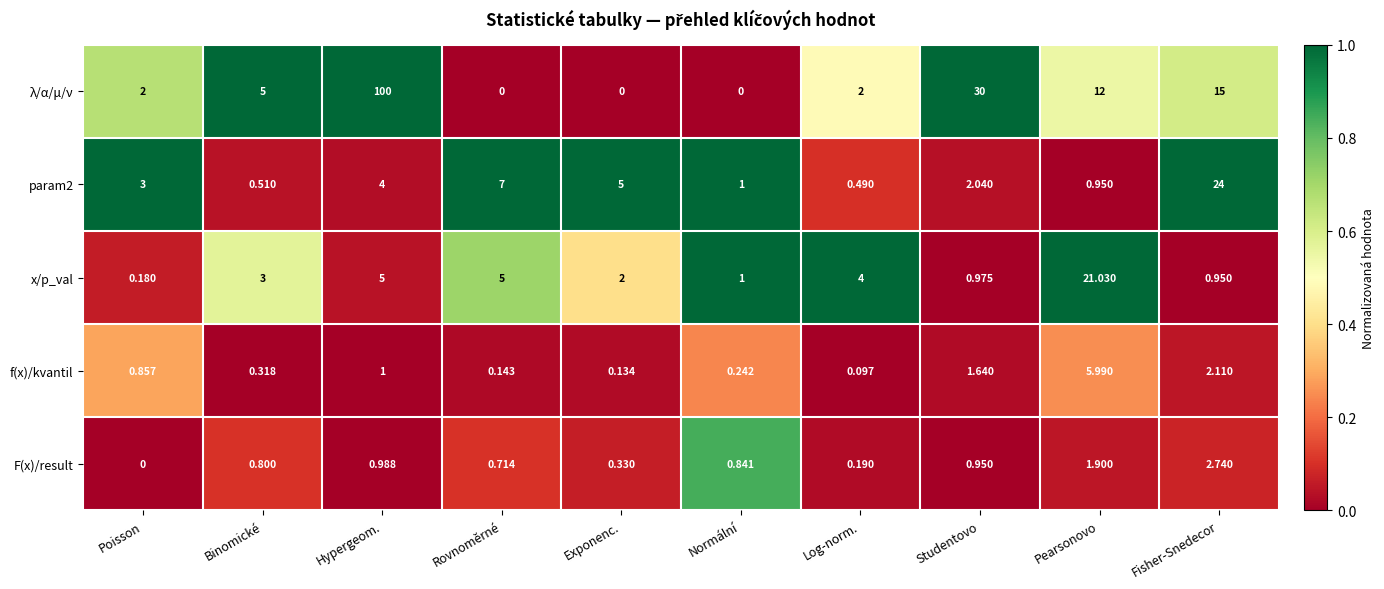

Which series has the largest range (max minus min)?

λ/α/μ/ν